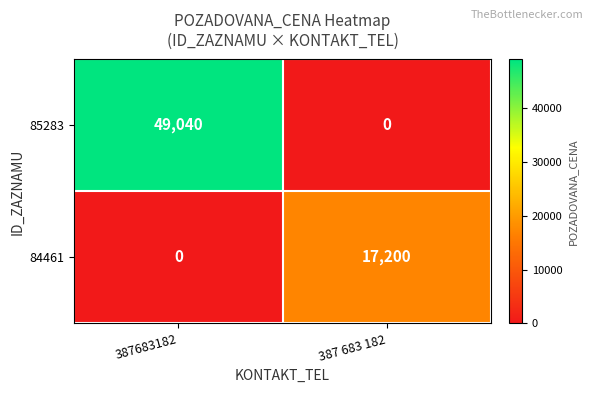

Which category has the highest value in the 84461 series?

387 683 182